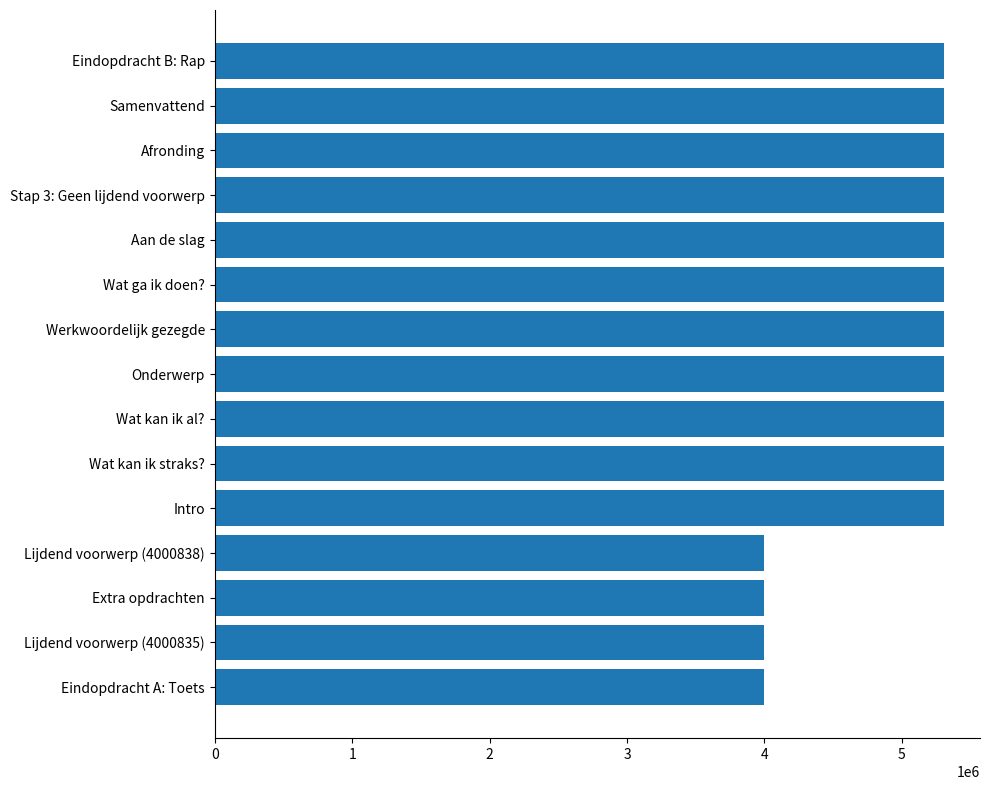

What is the value of the 5th bar from the top?

5304135